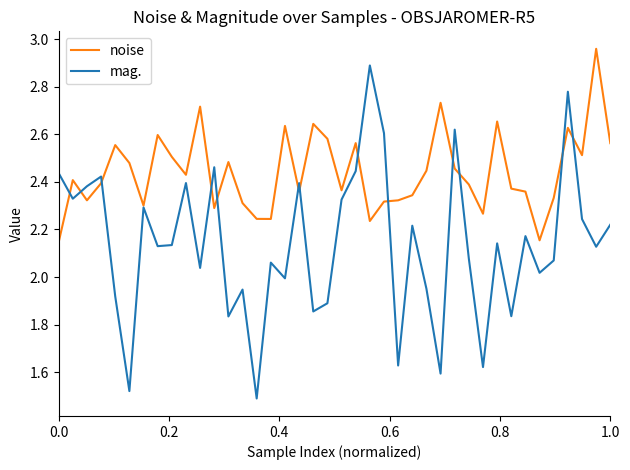

List the series in order of their peak value, highest first.

noise, mag.